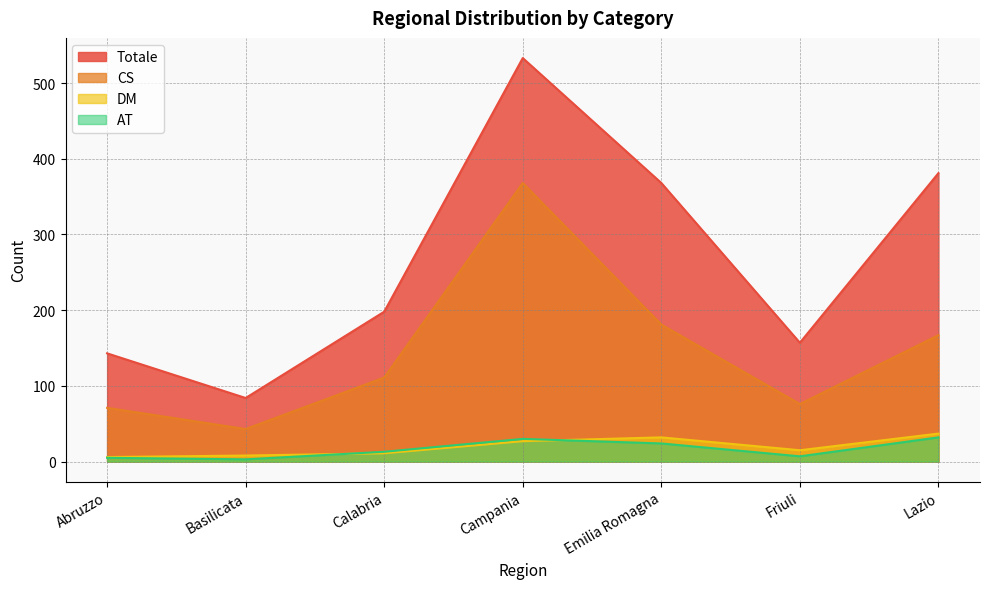

Is the value of DM at Calabria greater than the value of CS at Campania?

No